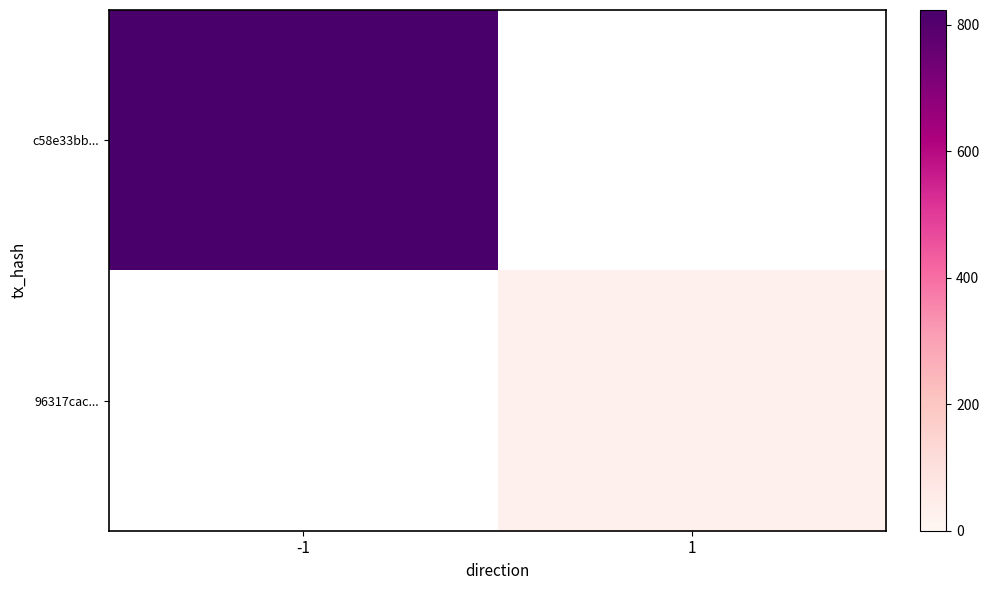

At -1, list the series in order from smallest to largest.

c58e33bb..., 96317cac...